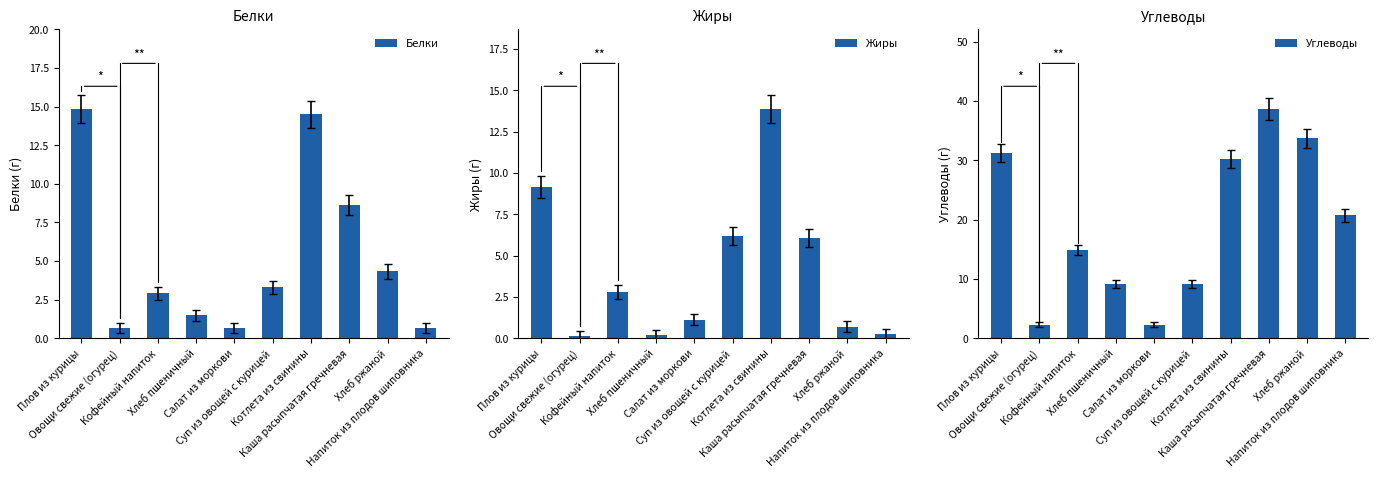

Which category has the highest value across all series?

Каша расыпчатая гречневая